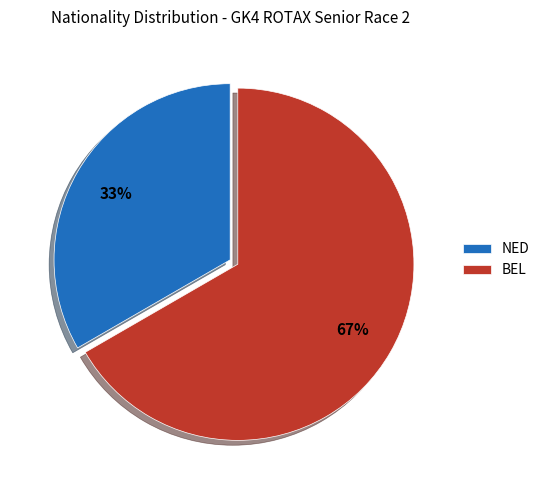

To the nearest percent, what is the average slice percentage?

50%